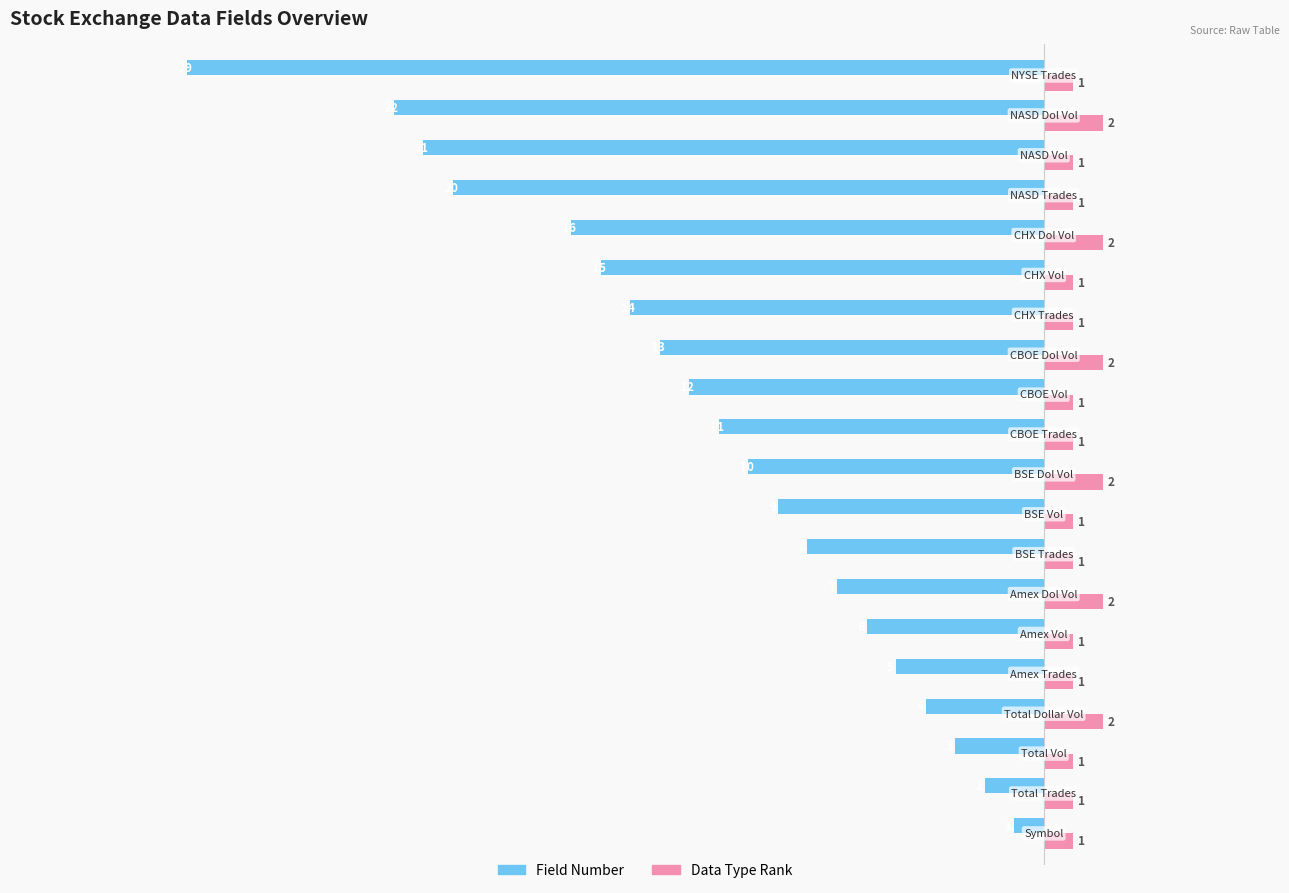

Which series has the largest range (max minus min)?

Field Number